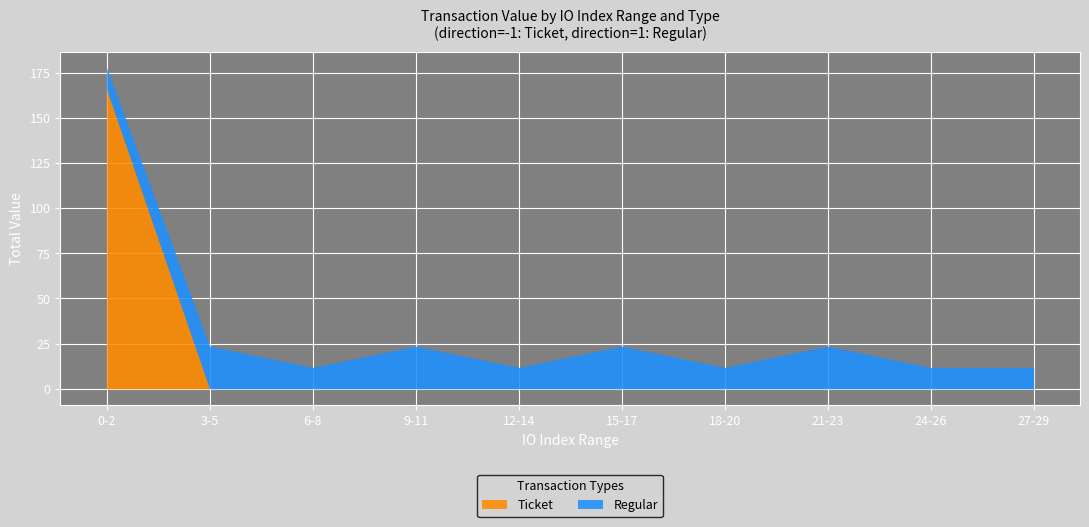

What is the difference between the maximum and second lowest values in the Ticket series?

165.8